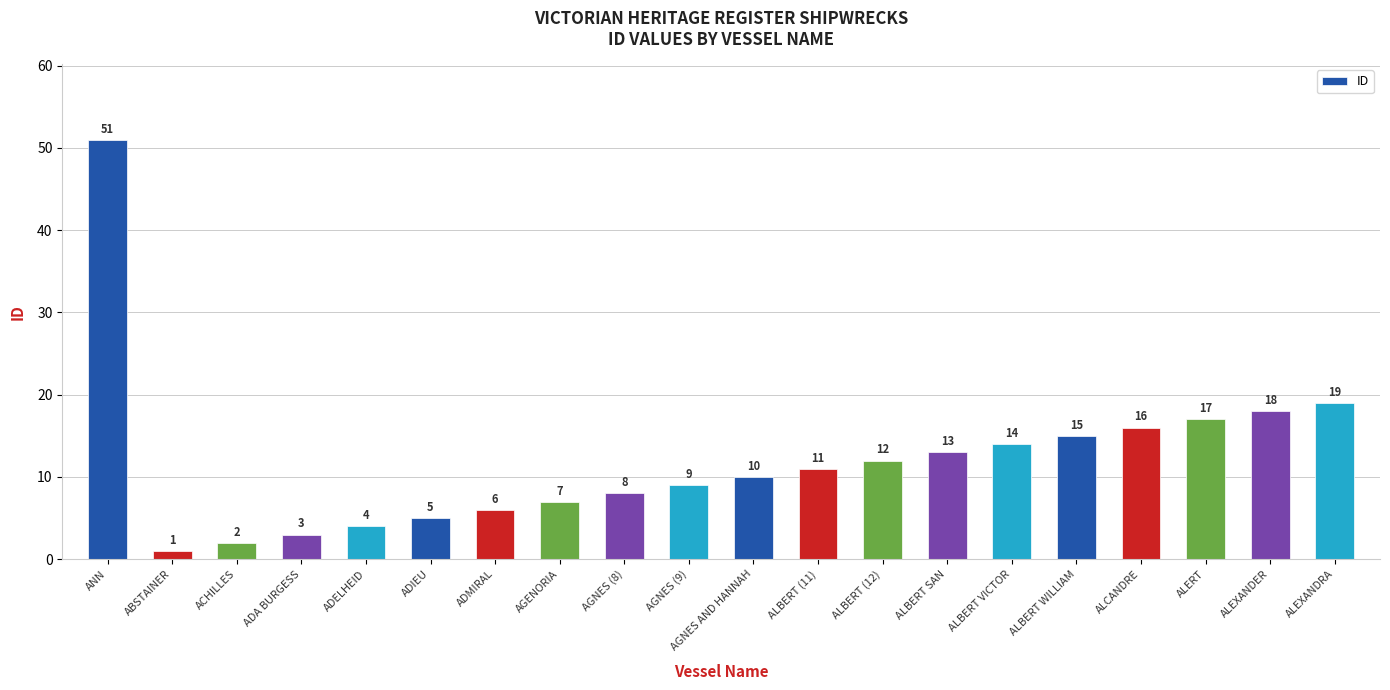

Where does the data first go above 11?

ANN